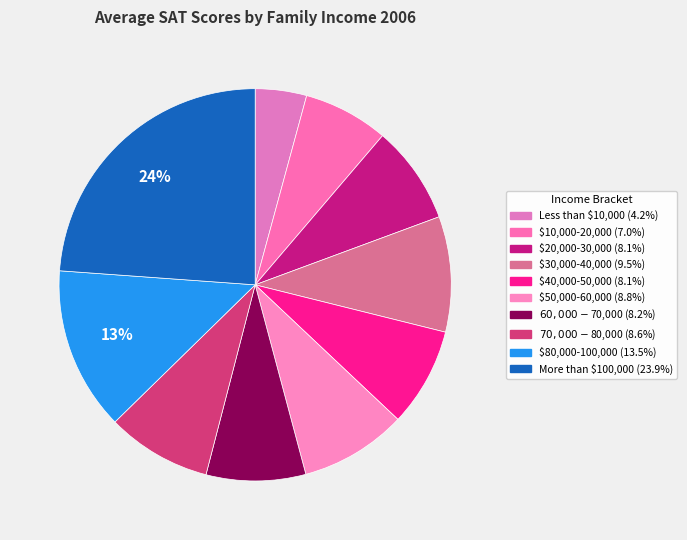

To the nearest percent, what percentage of the pie is $60,000-$70,000?

8%